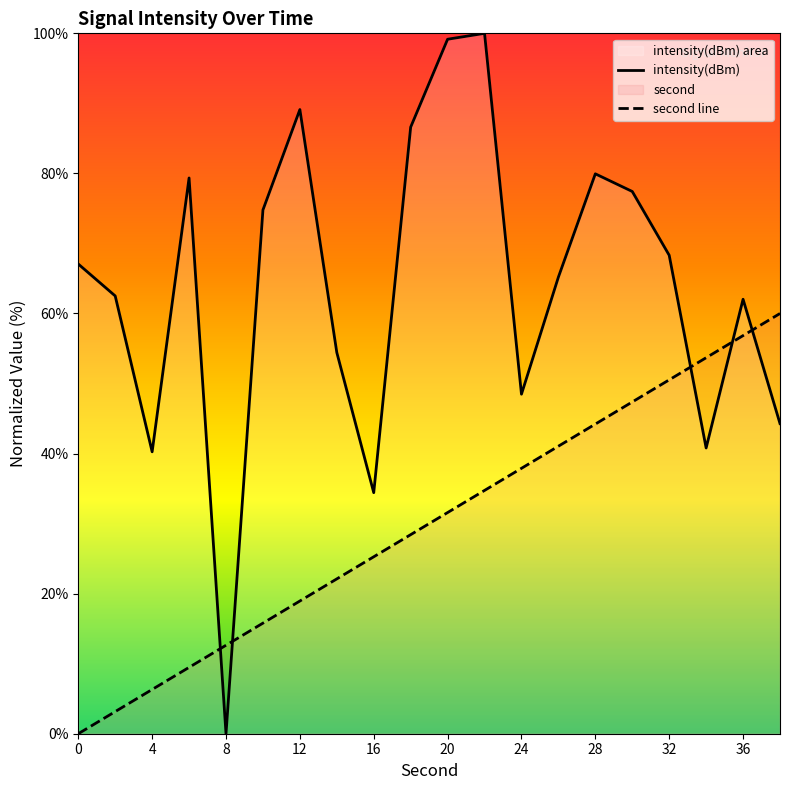

Which series has the largest total across all categories?

intensity(dBm)